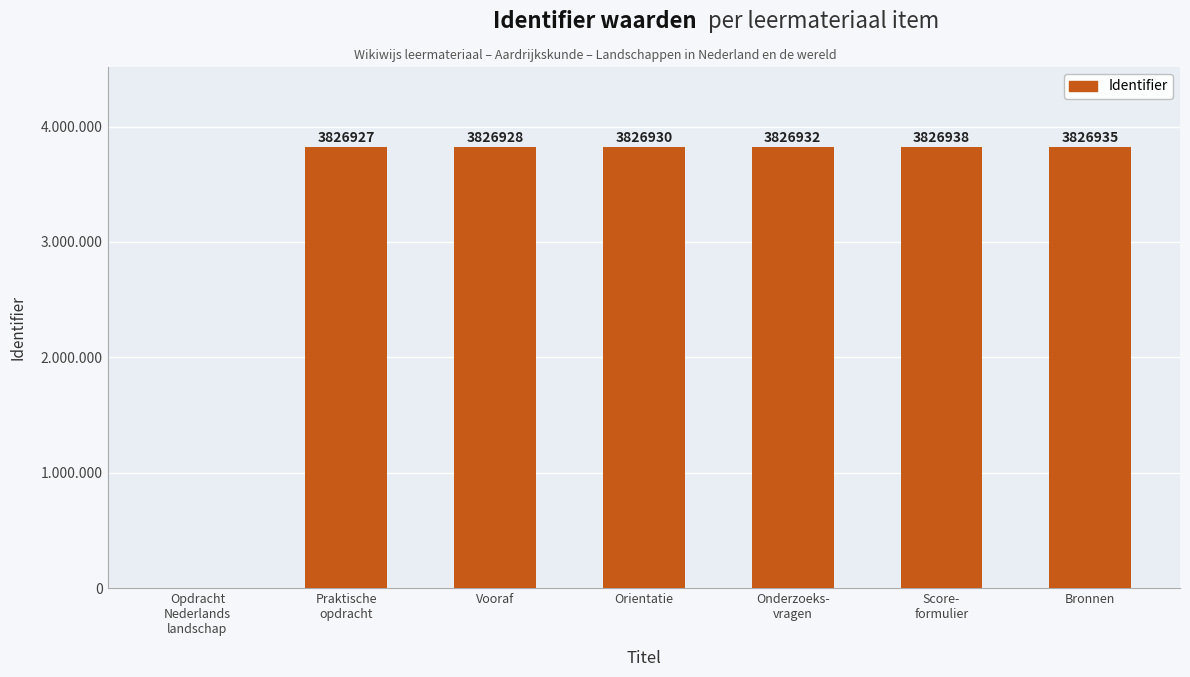

Are the bars grouped side by side (vs. stacked)?

No